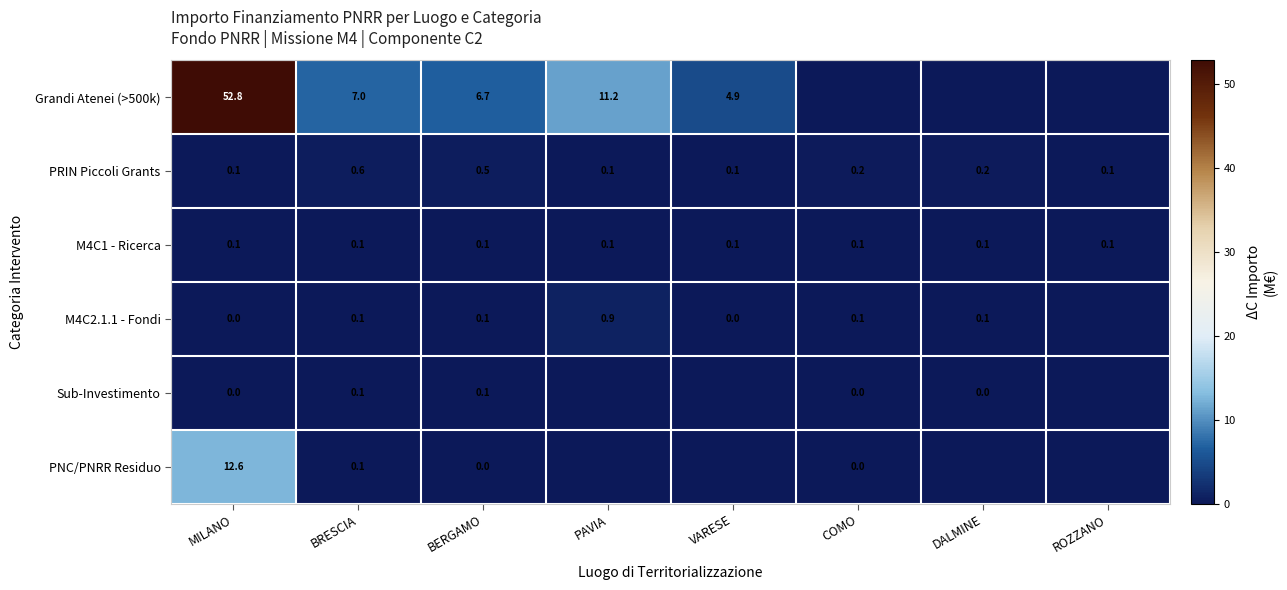

True or false: PNC/PNRR Residuo has a value of 3.5 at MILANO.

False